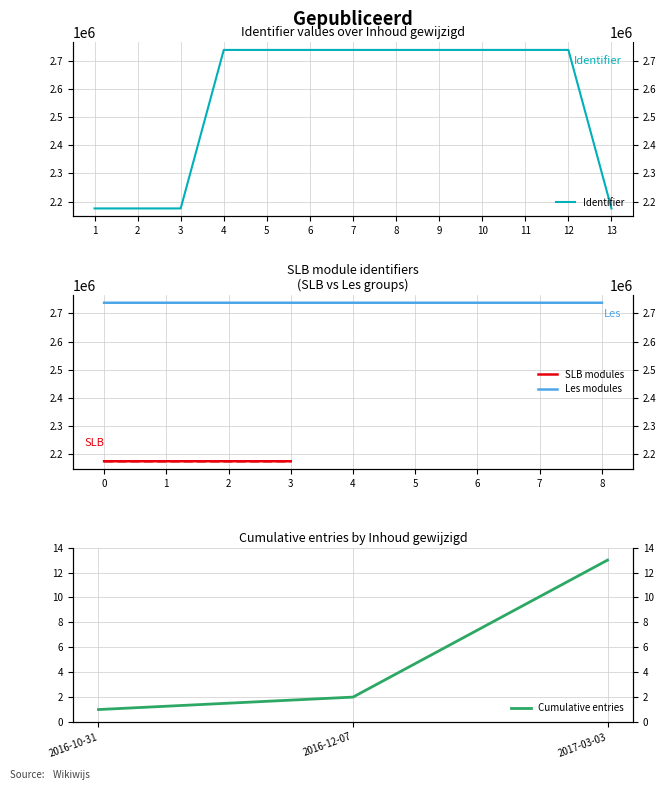

How many values are below 2737489?

6